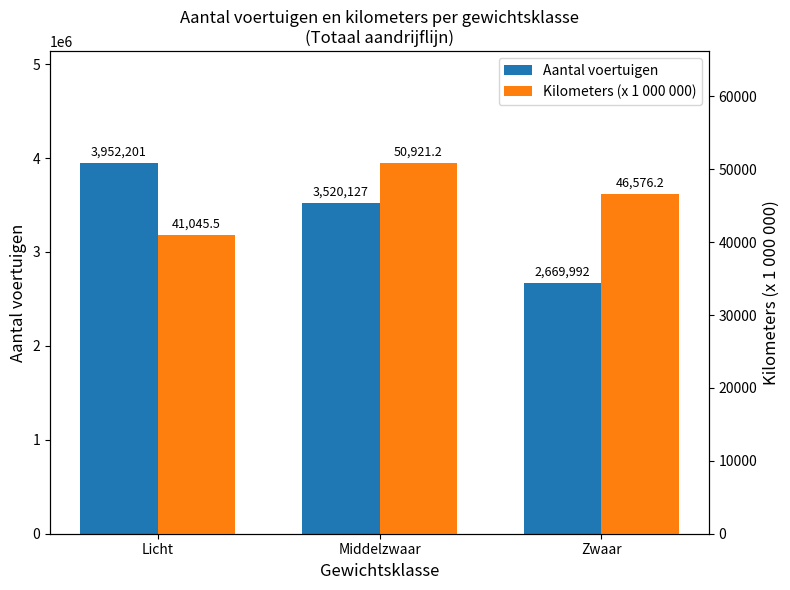

At which category is the sum across all series the highest?

Licht